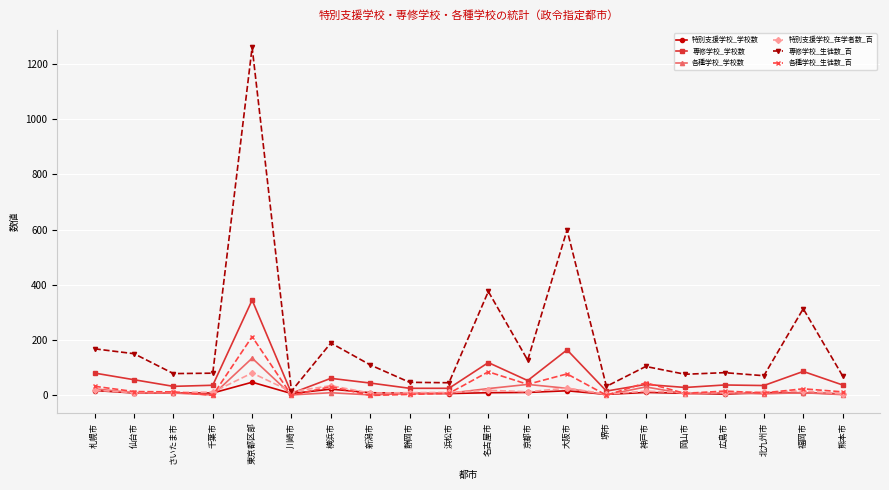

At which label does 専修学校_生徒数_百 reach its peak?

東京都区部